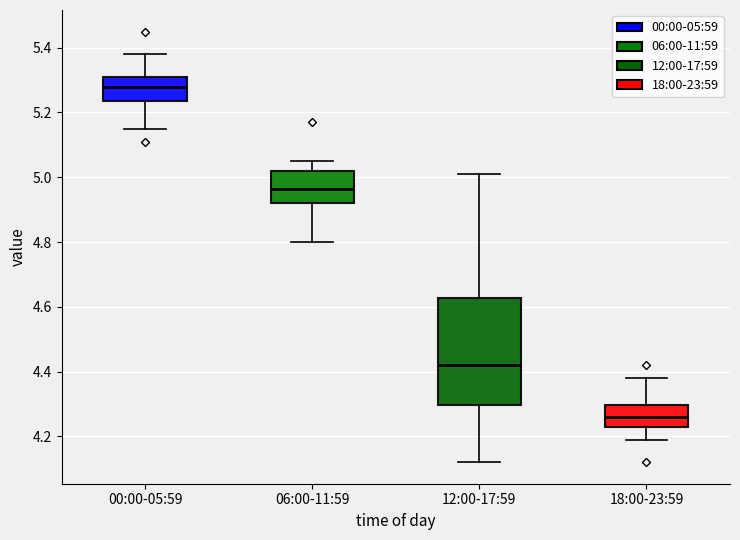

Reading left to right, read every box against the y-axis: the position of its median line, the range the box covers, and the ends of its whiskers. The values are not printed on the chart, so give them approximately, as read against the axis.

00:00-05:59: median 5.28, box 5.24 to 5.32, whiskers 5.16 to 5.38
06:00-11:59: median 4.96, box 4.92 to 5.02, whiskers 4.80 to 5.06
12:00-17:59: median 4.42, box 4.30 to 4.62, whiskers 4.12 to 5.02
18:00-23:59: median 4.26, box 4.22 to 4.30, whiskers 4.20 to 4.38